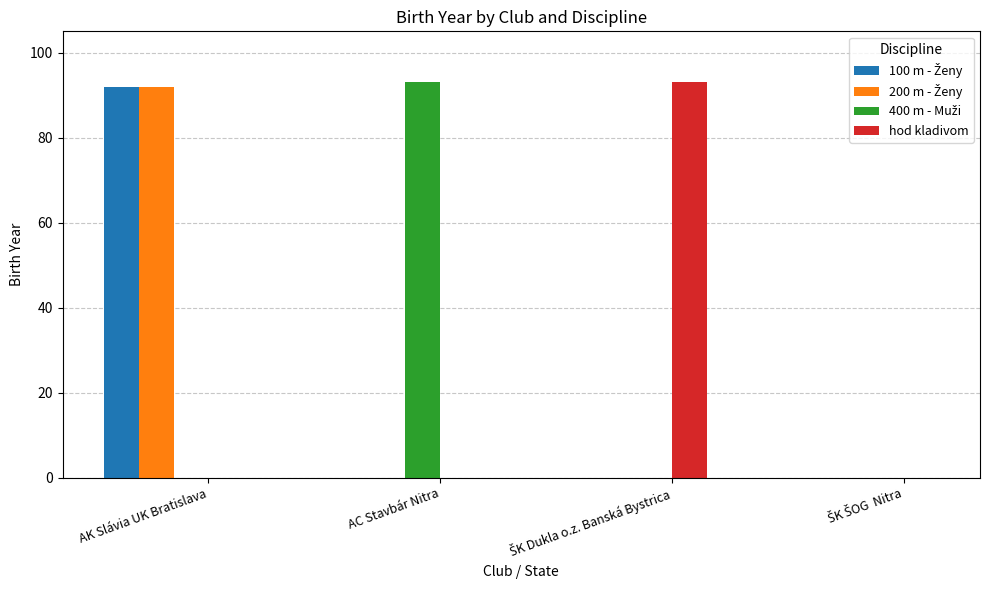

True or false: hod kladivom has a value of 0 at AC Stavbár Nitra.

True